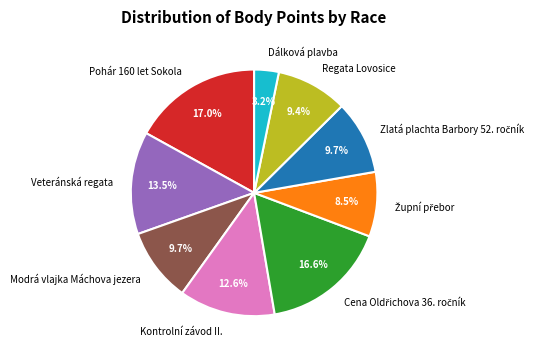

To the nearest percent, what is the difference between the largest and smallest slice percentages?

14%